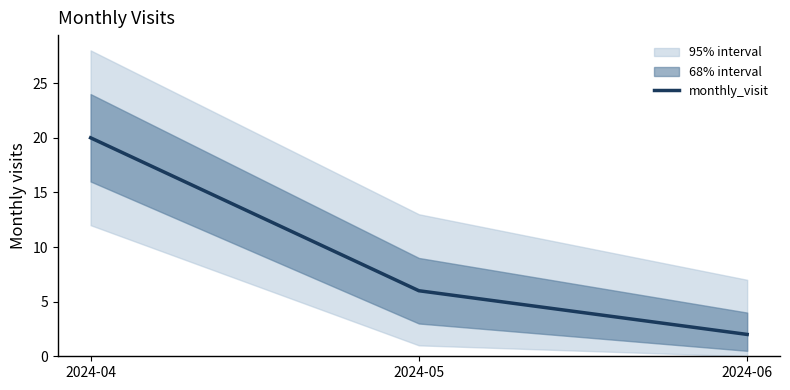

Approximately how many times larger is the value at 2024-06 compared to 2024-04?

0.1